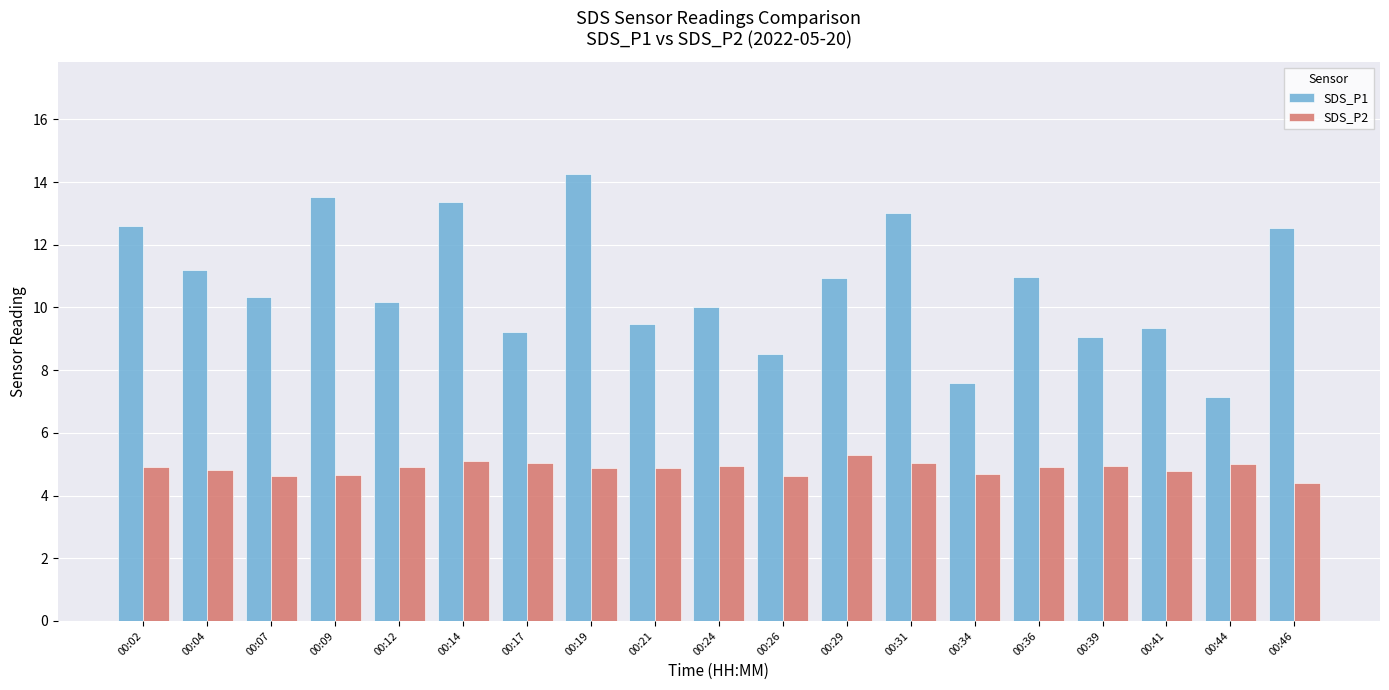

True or false: SDS_P1 has a value of 15.6 at 00:12.

False